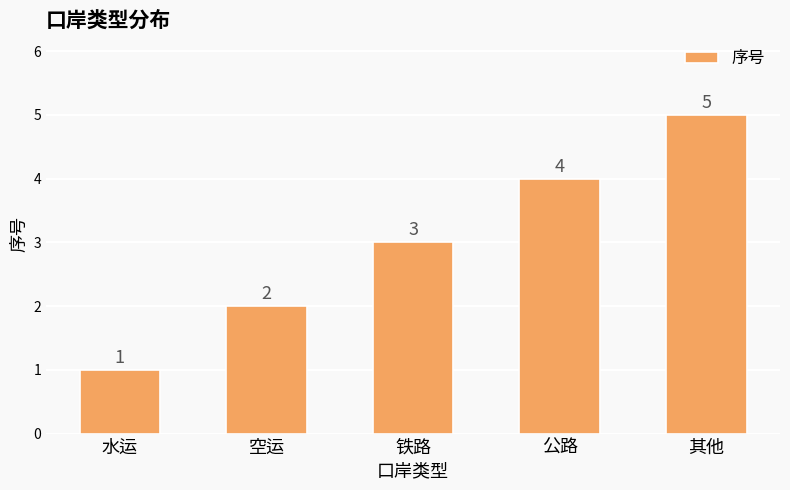

What is the change in value from 水运 to 铁路?

+2